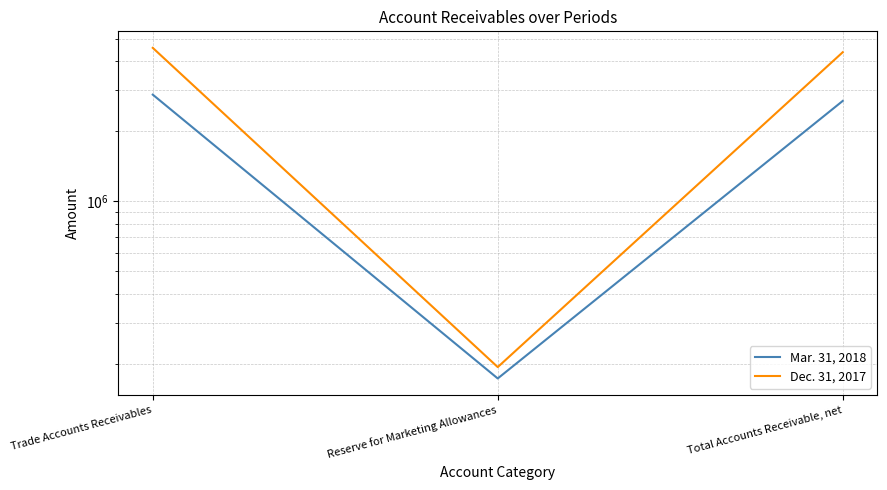

Which series has the largest total across all categories?

Dec. 31, 2017